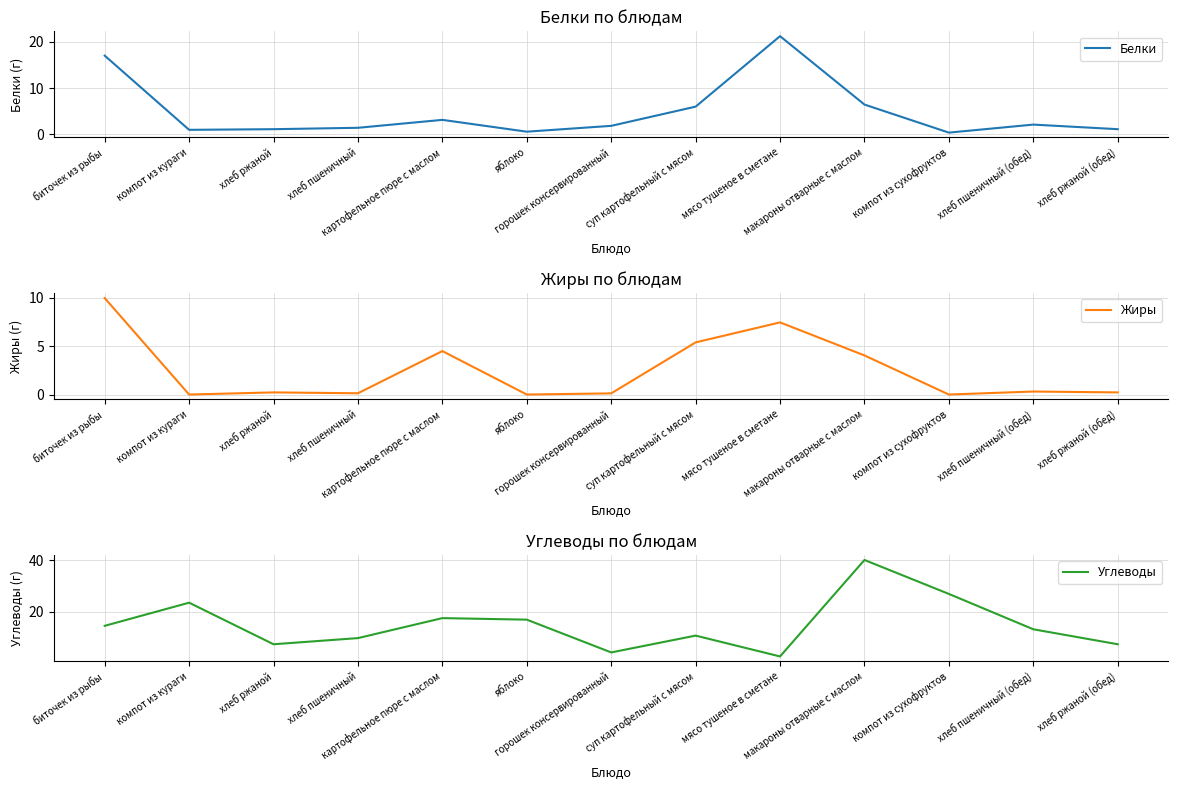

Reading left to right, extract all data points from this chart.

Белки: 17.0	1.0	1.1	1.4	3.1	0.6	1.9	6.0	21.2	6.5	0.4	2.1	1.1
Жиры: 10.0	0.0	0.2	0.1	4.5	0.0	0.1	5.4	7.5	4.0	0.0	0.3	0.2
Углеводы: 14.6	23.6	7.4	9.8	17.6	17.0	4.3	10.8	2.7	40.2	27.0	13.3	7.4